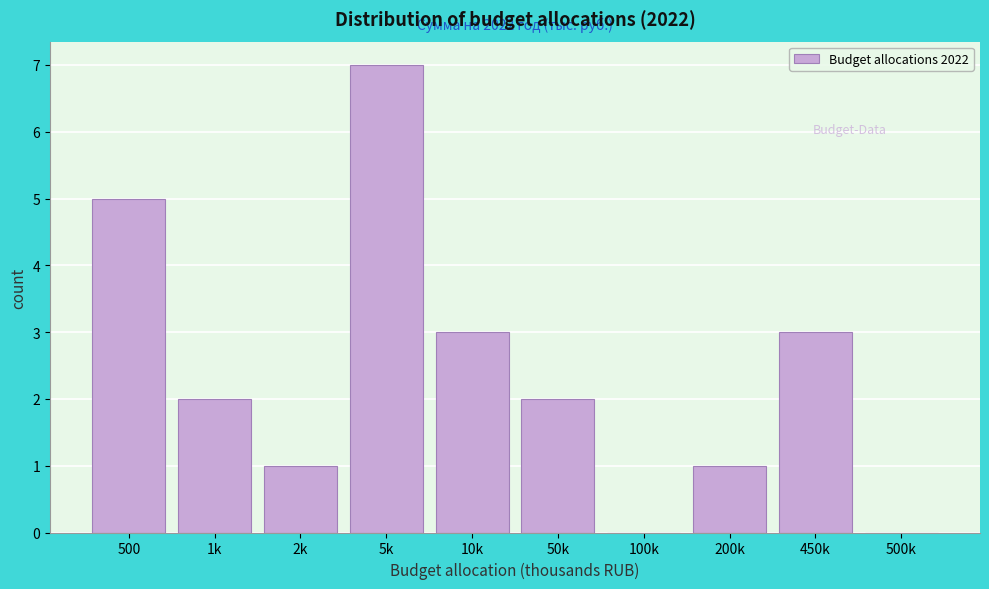

Reading left to right, what are all the values shown in this chart?

500=5	1k=2	2k=1	5k=7	10k=3	50k=2	100k=0	200k=1	450k=3	500k=0